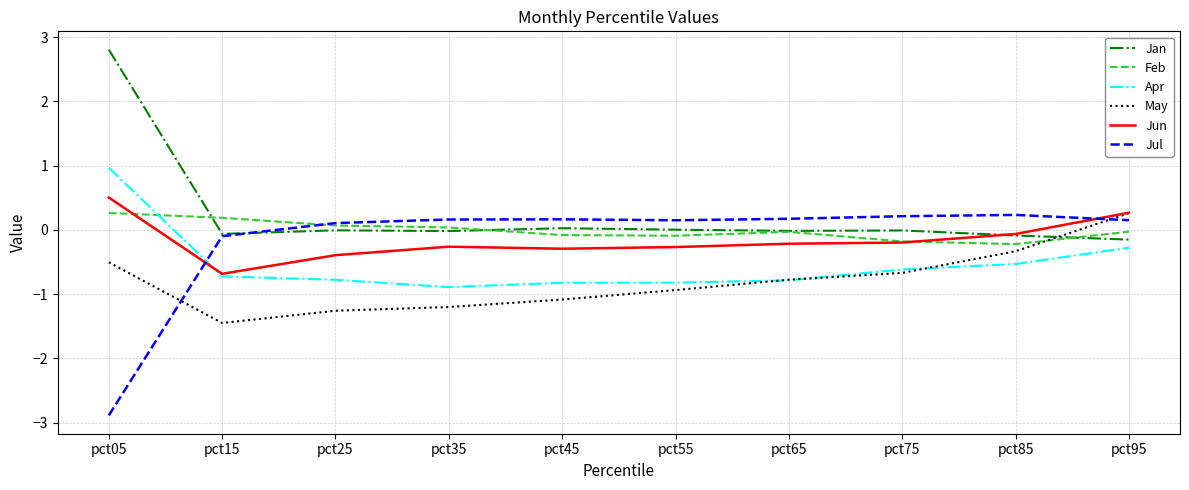

True or false: Apr has a value of 1.0 at pct05.

True